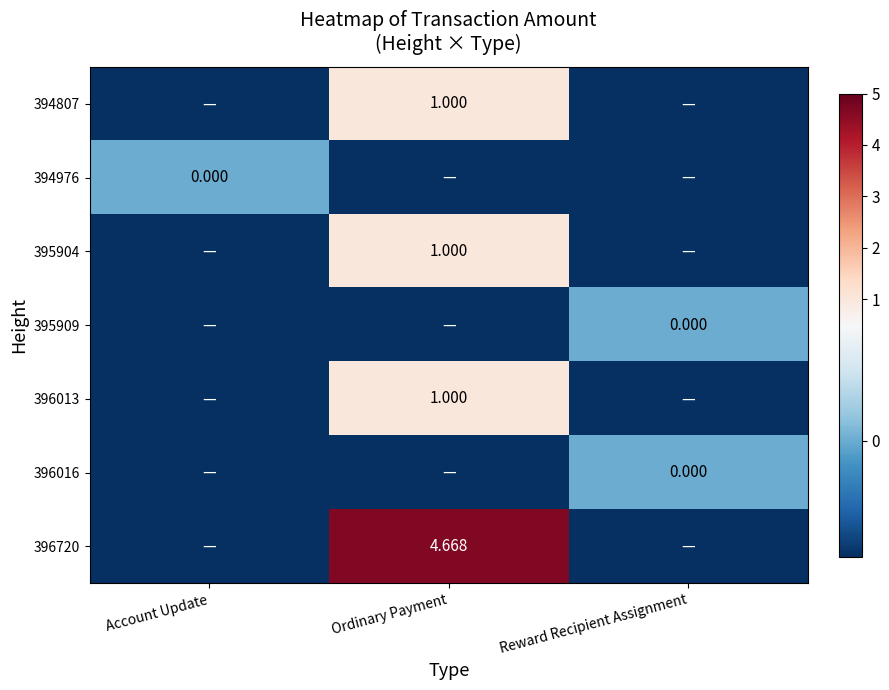

What is the maximum value shown in the chart?

4.7